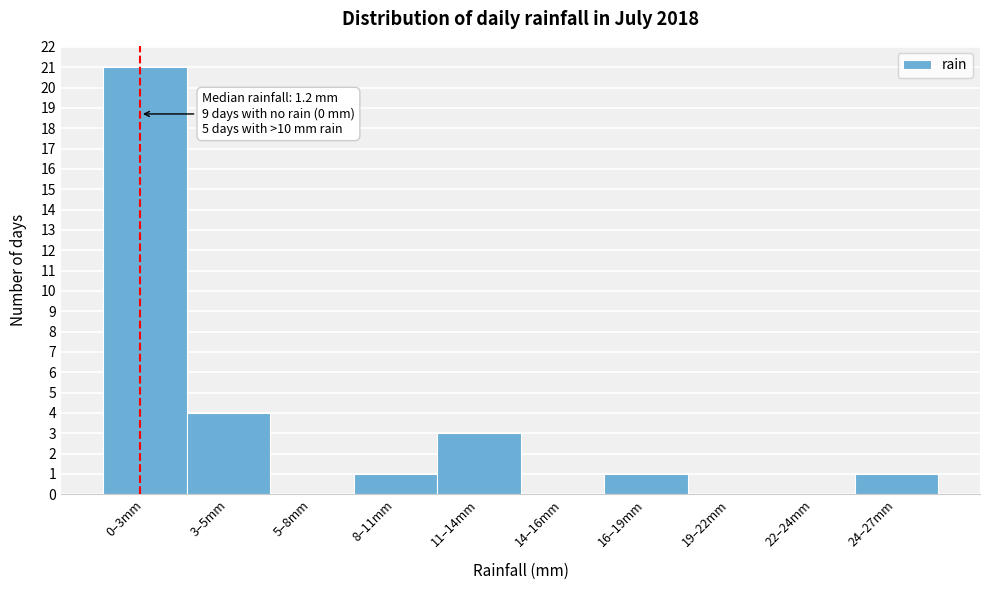

Reading left to right, list all the values displayed in this chart.

0–3mm=21	3–5mm=4	5–8mm=0	8–11mm=1	11–14mm=3	14–16mm=0	16–19mm=1	19–22mm=0	22–24mm=0	24–27mm=1